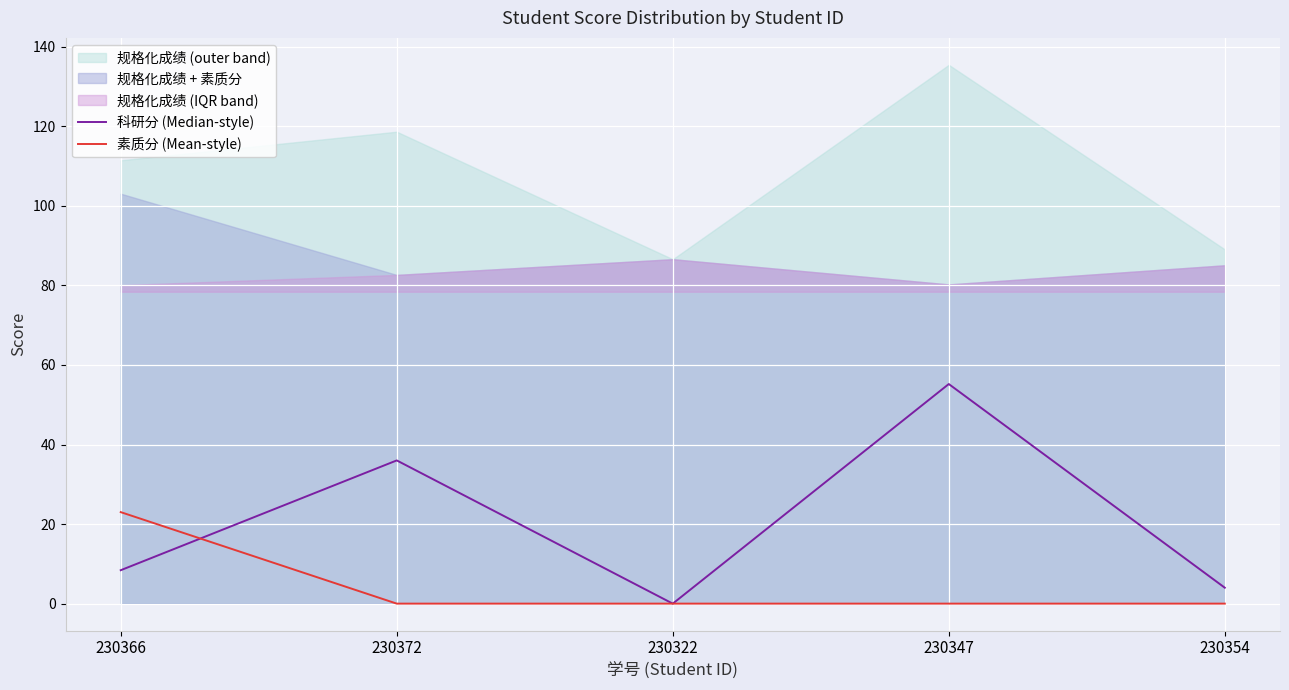

What is the label of the 1st point from the right?

230354